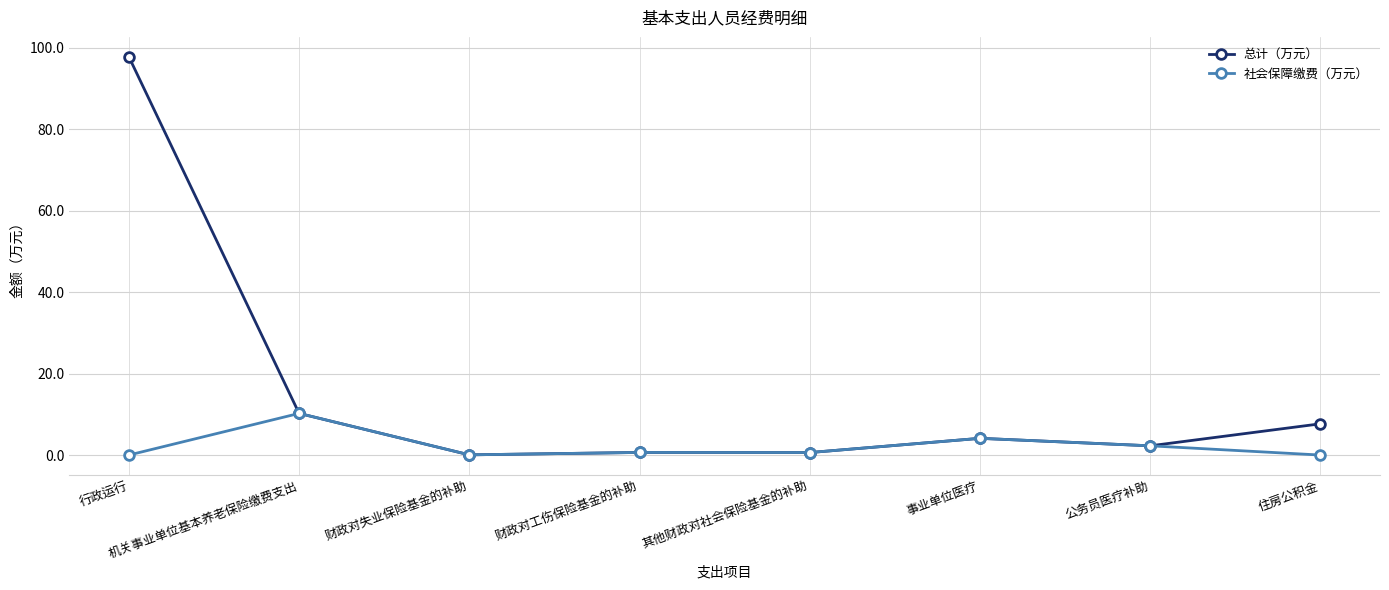

Is this an area chart (filled region under the line)?

No